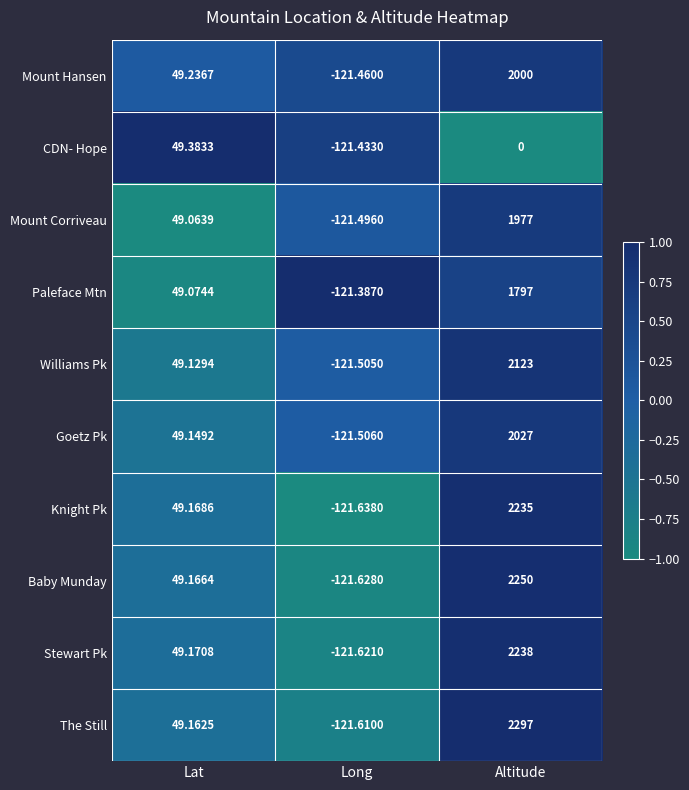

At which category is the sum across all series the highest?

Altitude